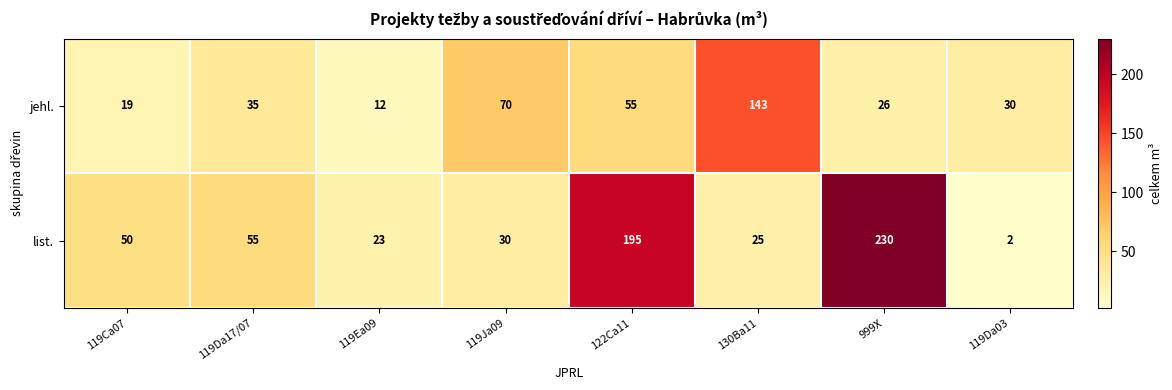

Which label corresponds to the largest value in the chart?

999X